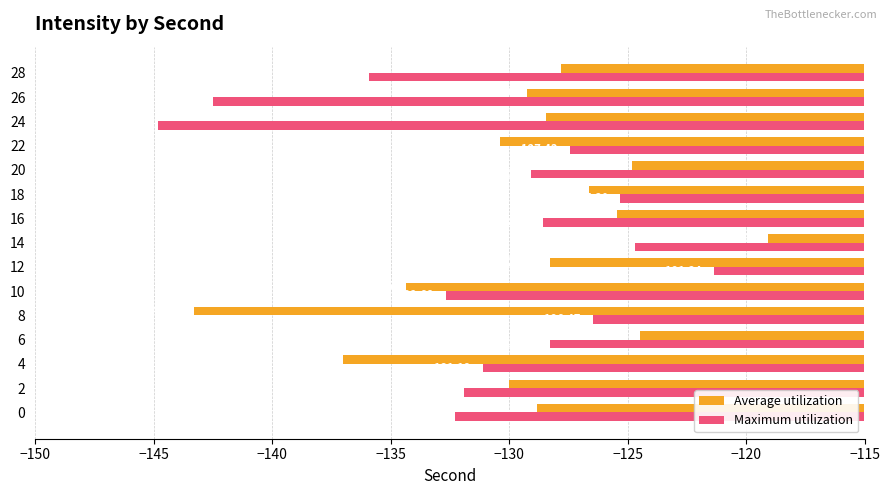

What is the difference between the second highest and minimum values in the Maximum utilization series?

20.2